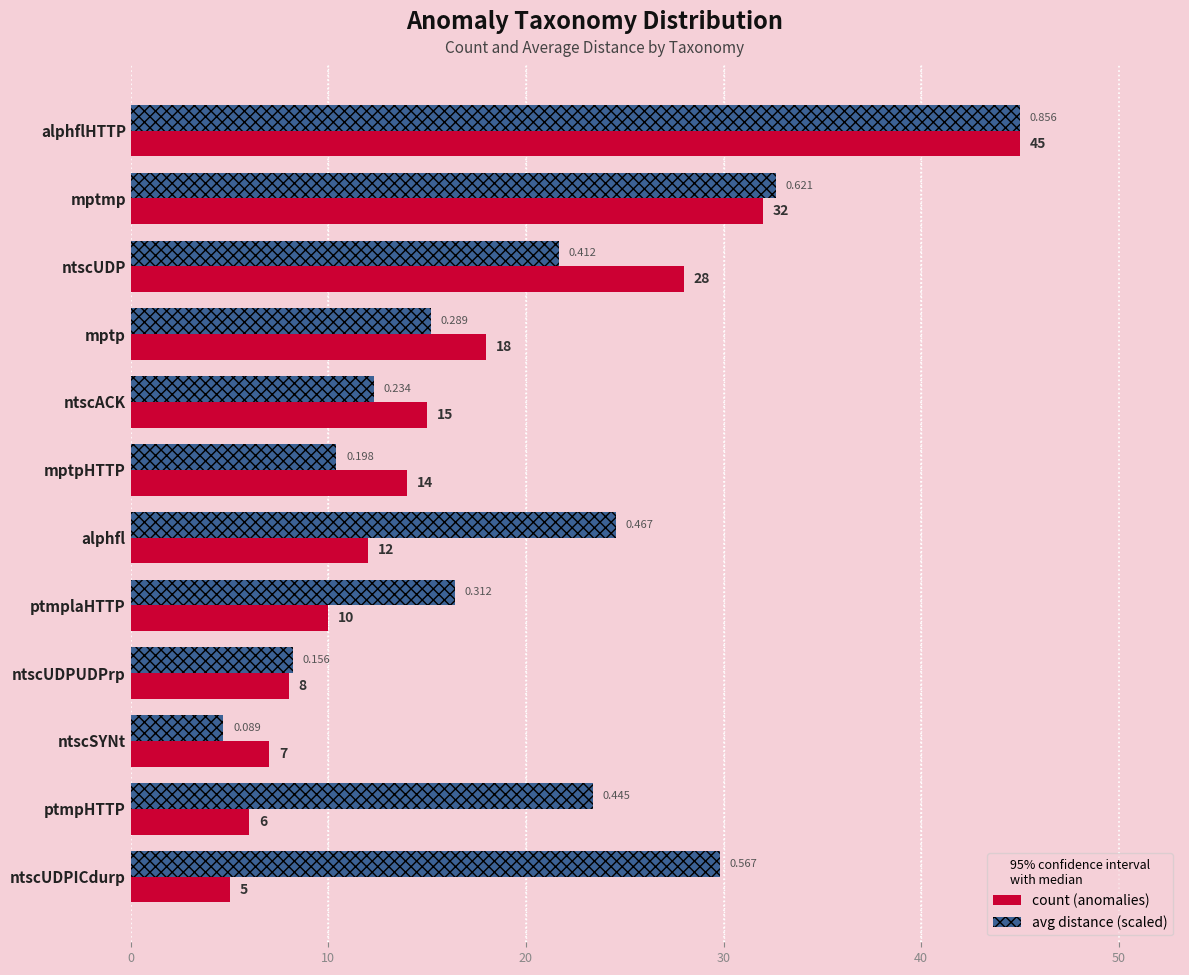

At which category does the chart reach its minimum across all series?

ntscSYNt